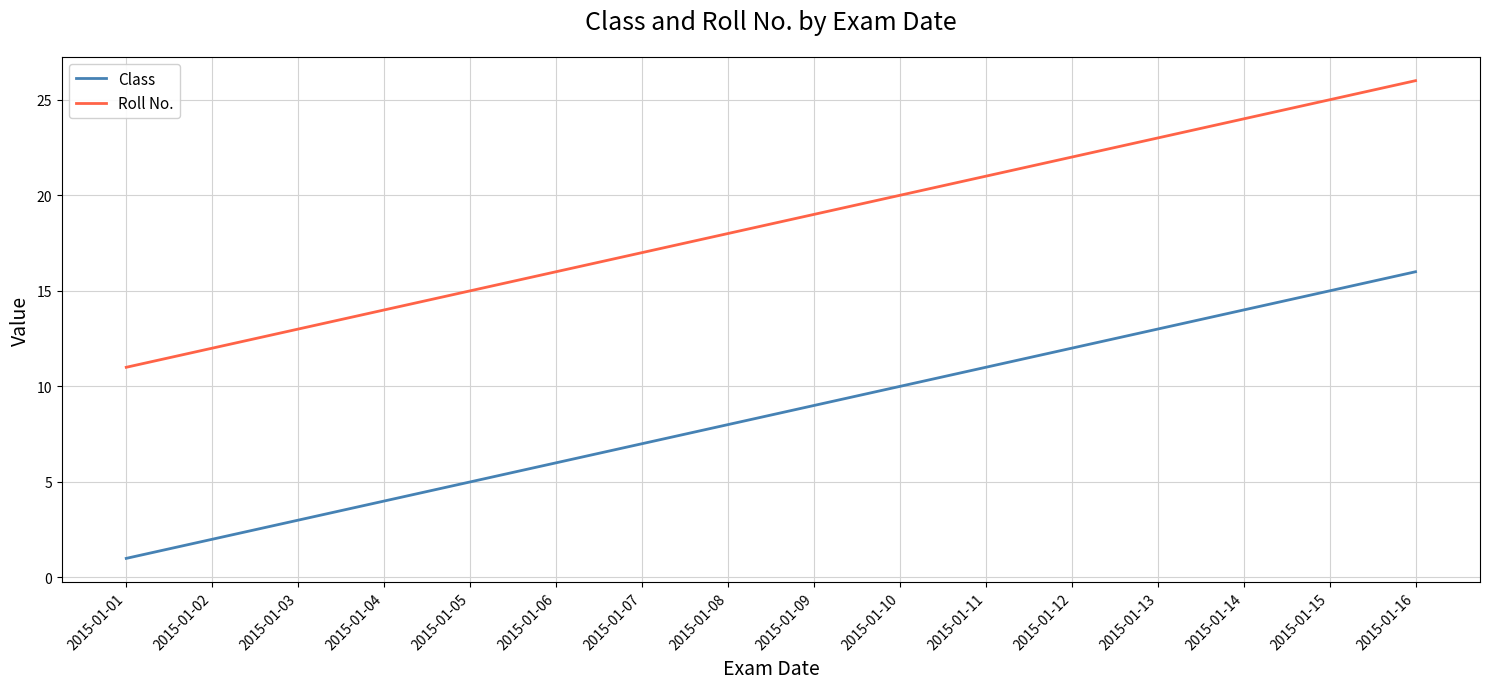

True or false: Class has a value of 5 at 2015-01-05.

True